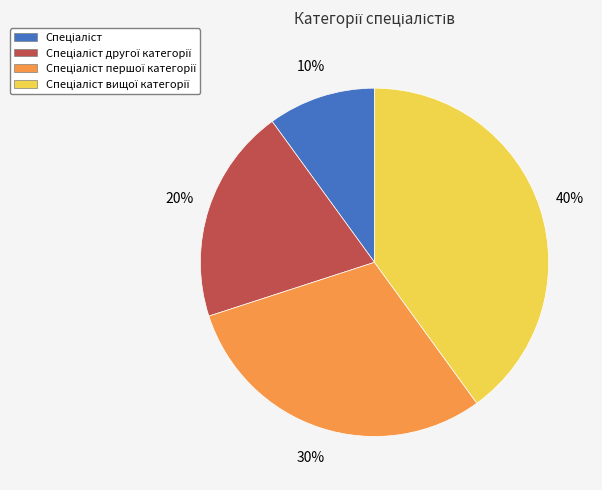

Does any single category account for the majority?

No